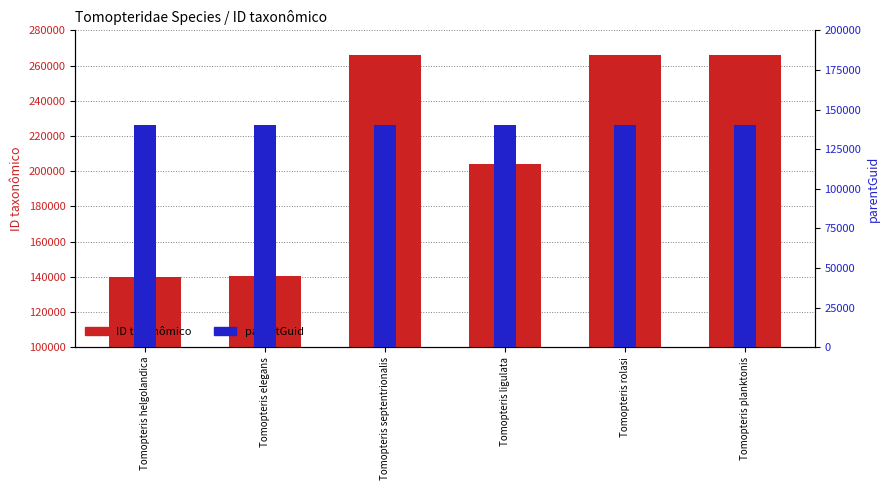

What is the label of the 1st bar from the right?

Tomopteris planktonis